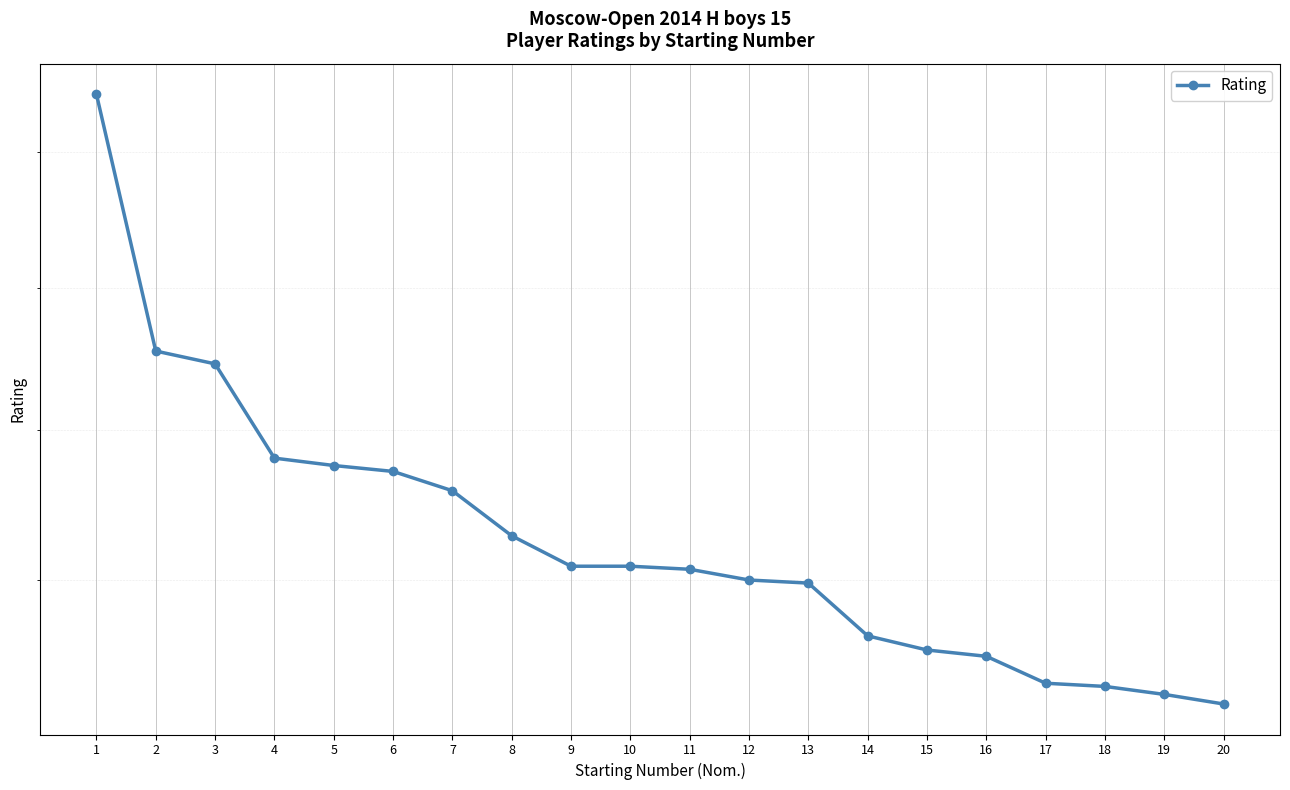

What is the value of the 18th point from the left?

1832